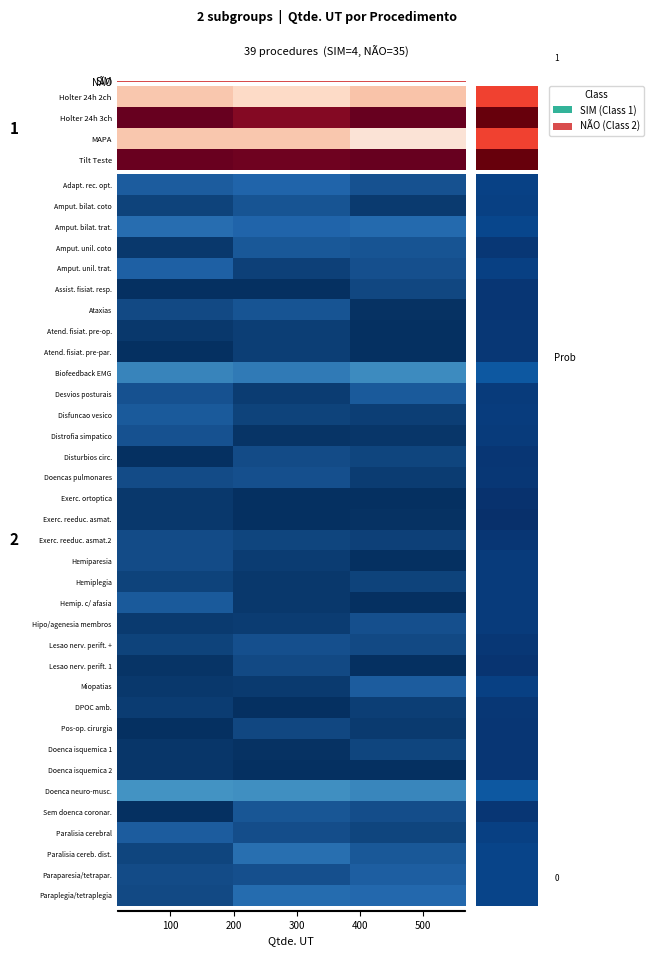

How many categories are shown in the chart?

3